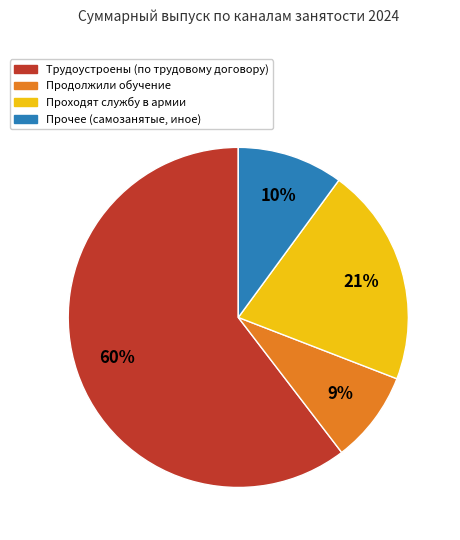

Is there a majority slice in this chart?

Yes